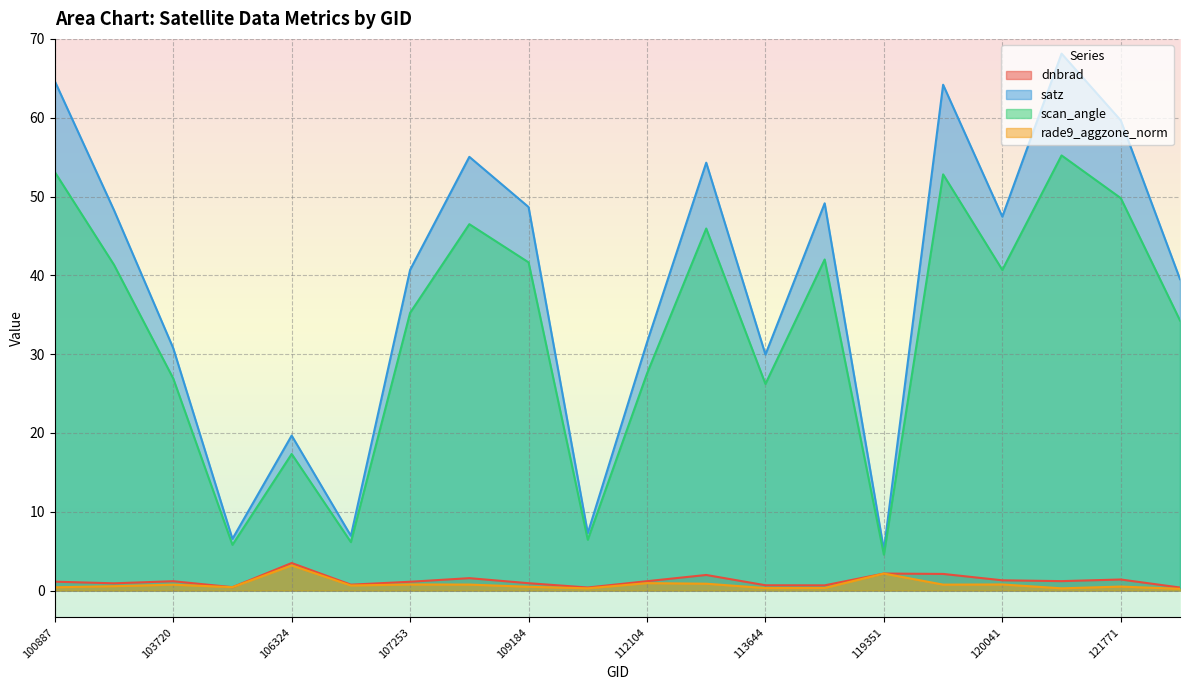

Is the value of dnbrad at 115226 greater than the value of scan_angle at 121942?

No